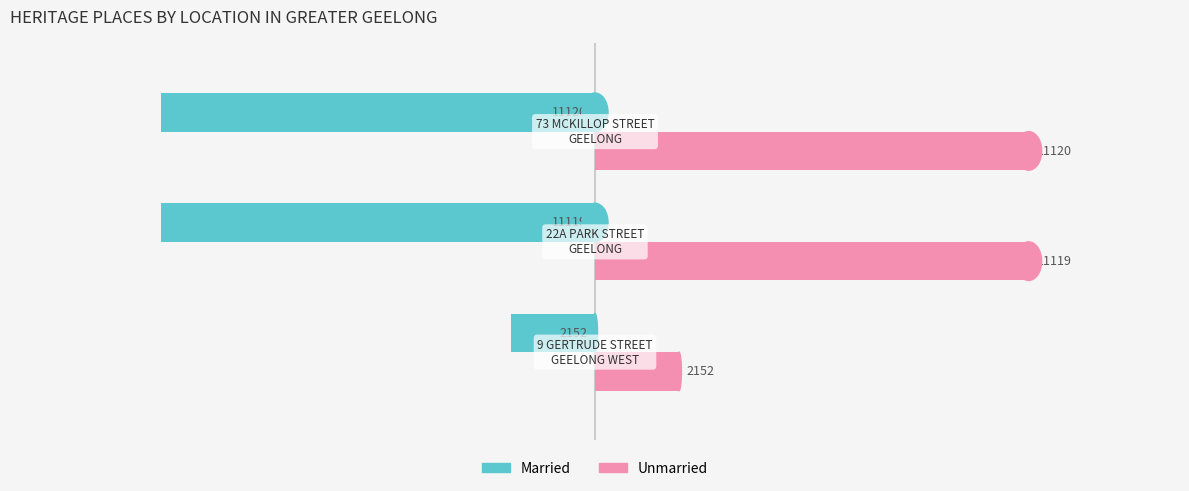

Rank the series by their average value, from lowest to highest.

Married, Unmarried